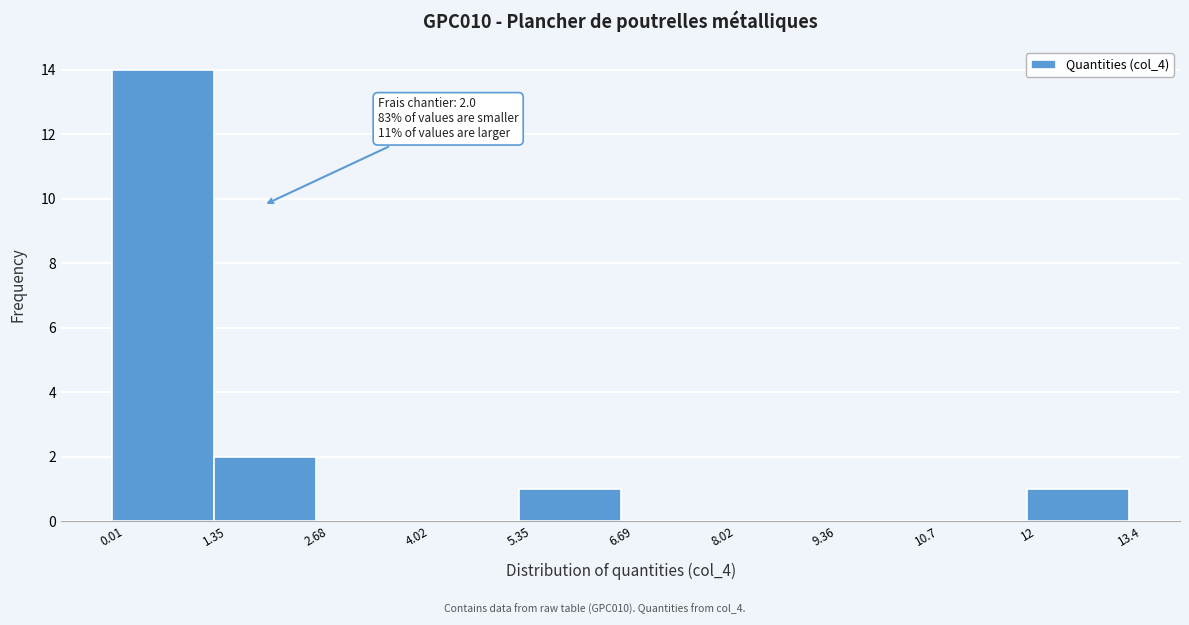

Which range on the x-axis has the tallest bar?

0.01 to 1.35